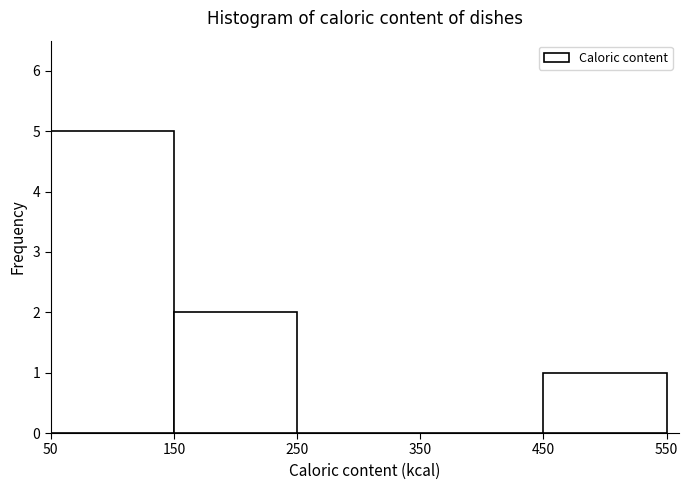

Reading left to right, transcribe this chart: for each bar, give the range it covers on the x-axis and its height. The values are not printed on the chart, so give them approximately, as read against the axis.

50 to 150: 5
150 to 250: 2
250 to 350: 0
350 to 450: 0
450 to 550: 1